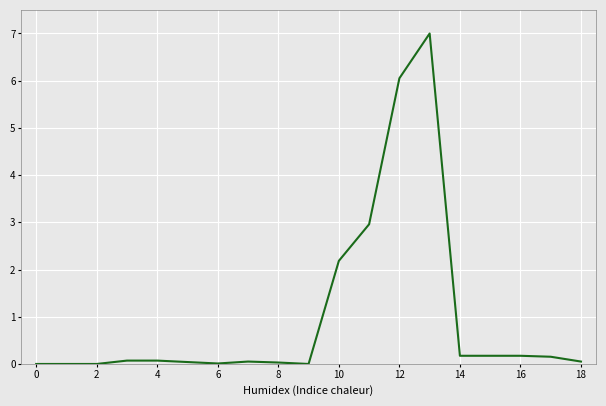

What is the difference between the maximum and minimum values?

7.0